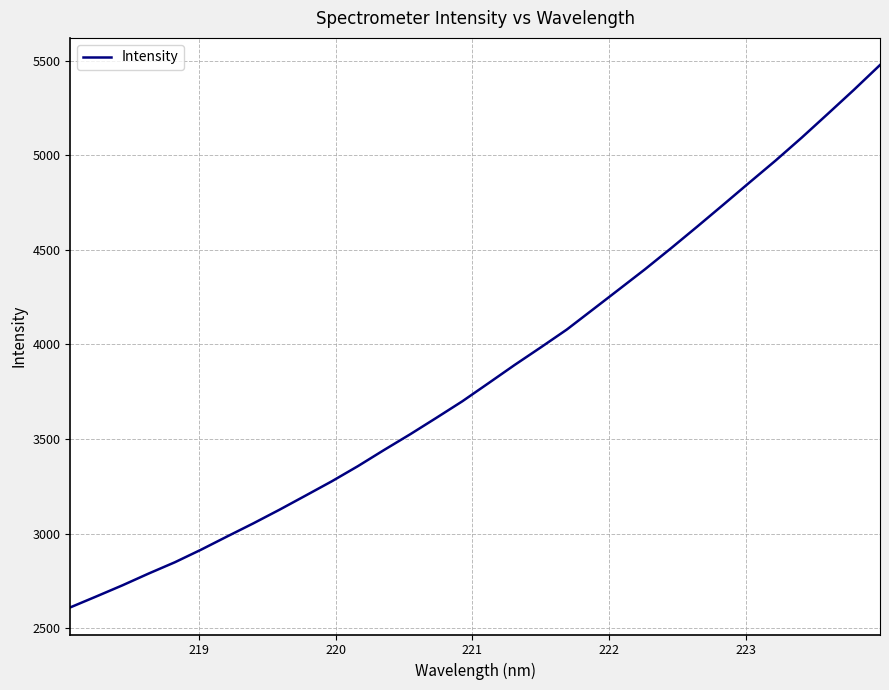

What is the smallest value displayed?

2610.9